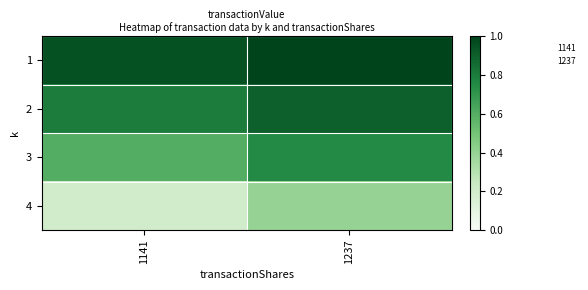

Rank the series at 1141 from lowest to highest value.

4, 3, 2, 1